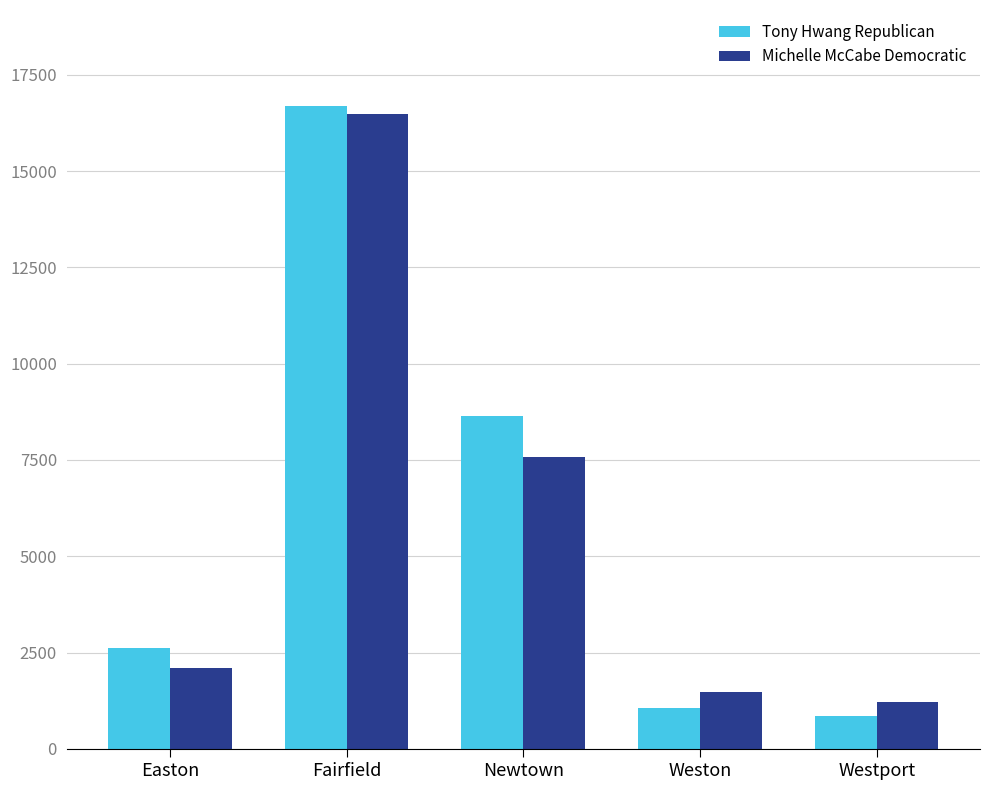

True or false: Tony Hwang Republican has a value of 1645 at Easton.

False